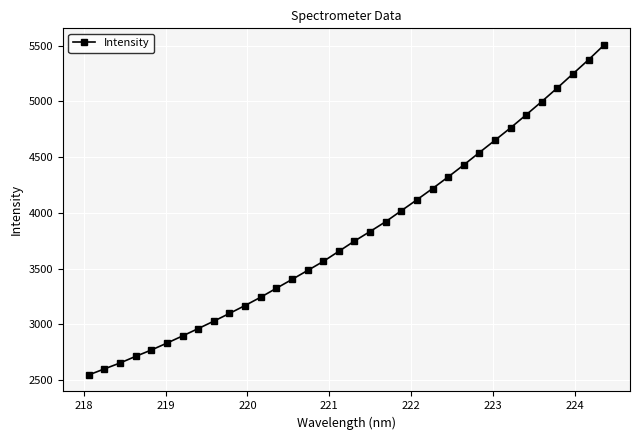

What is the maximum value shown in the chart?

5507.2